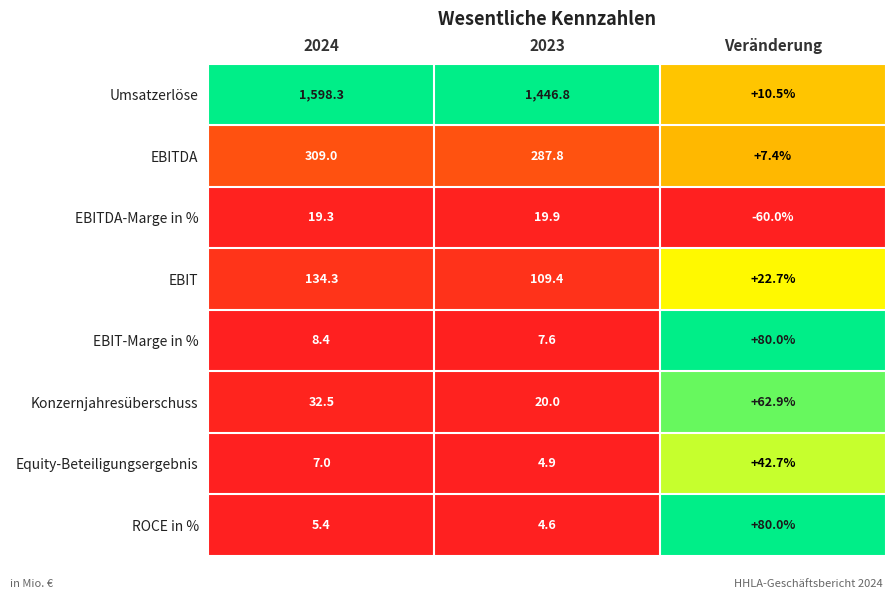

Which series has the widest spread of values?

Umsatzerlöse